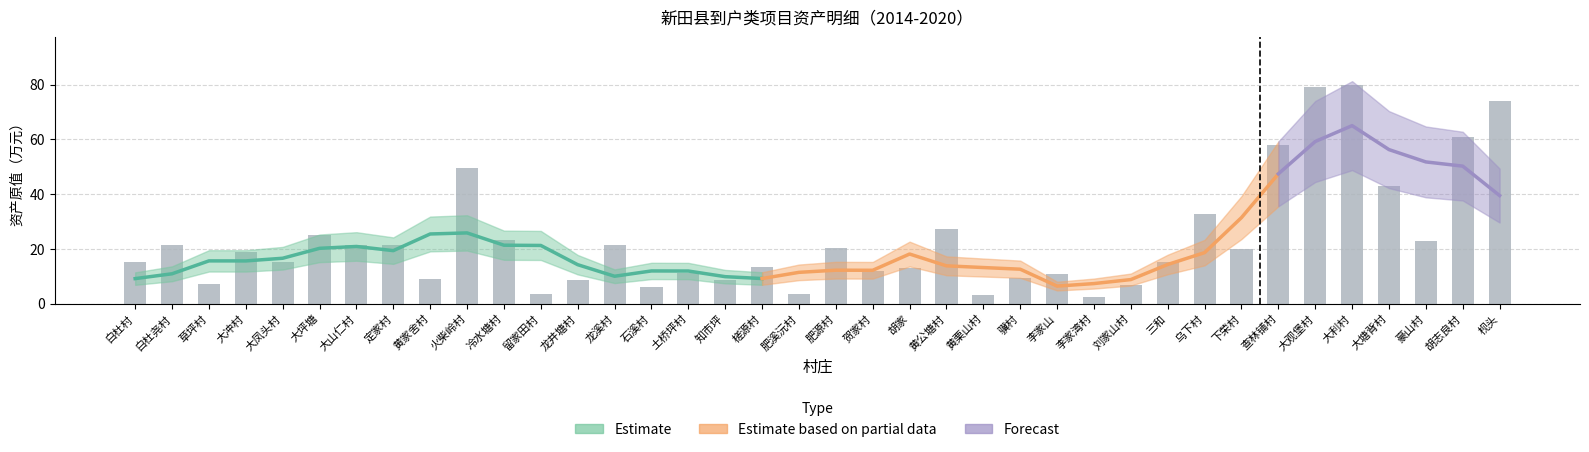

What is the lowest value of the 资产原值 series?

2.5